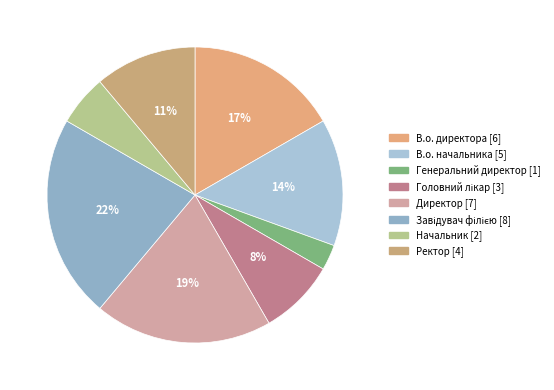

How many slices are in this pie chart?

8